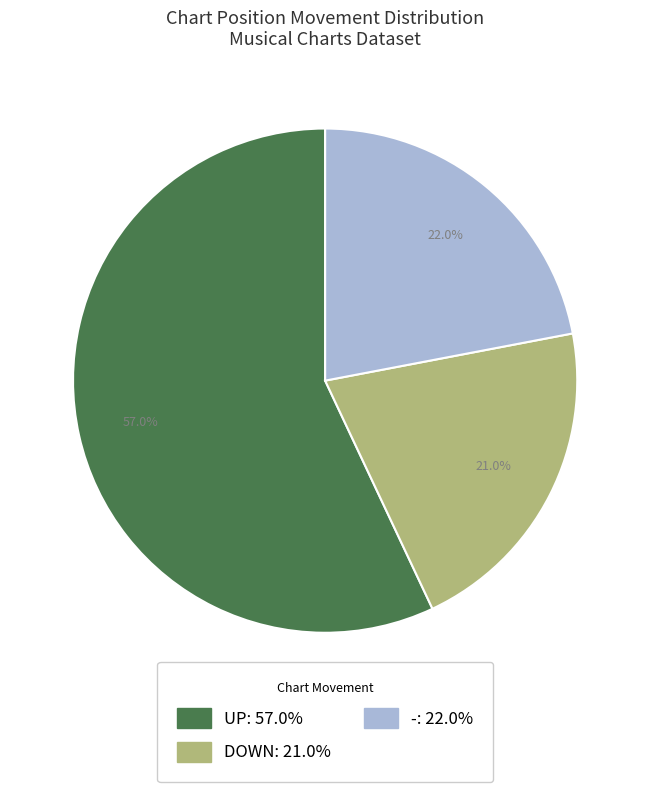

Is there any slice that represents more than half of the pie?

Yes